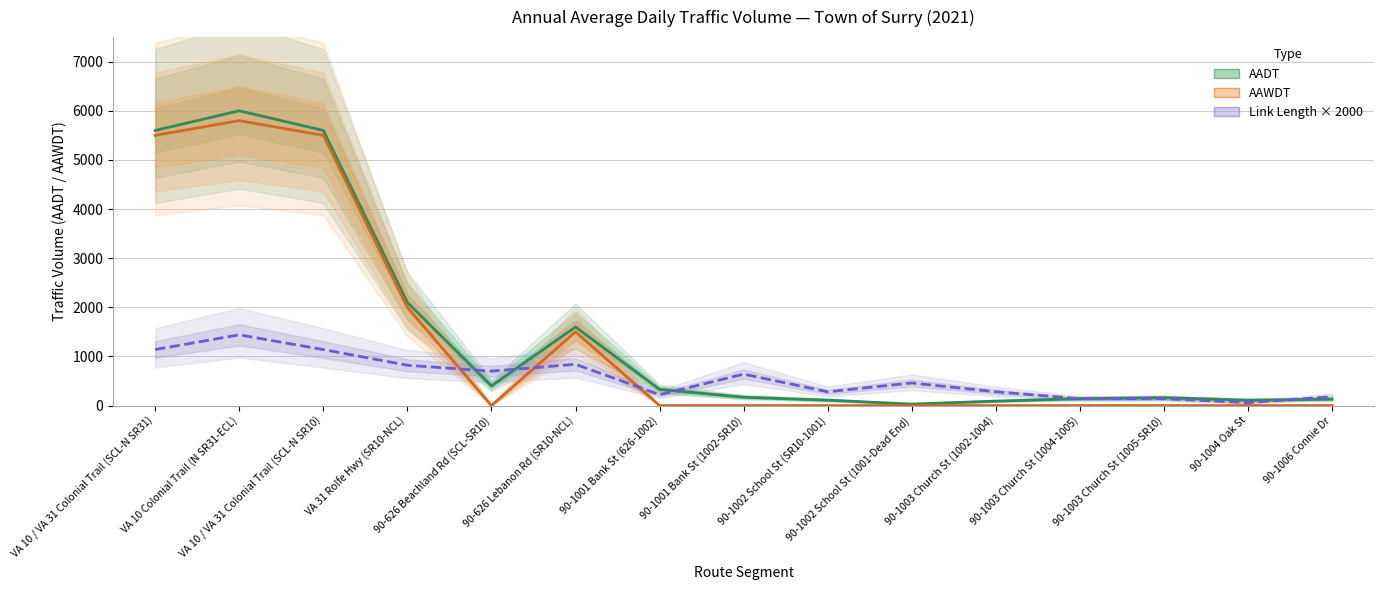

At how many categories does at least one series exceed 5911?

1